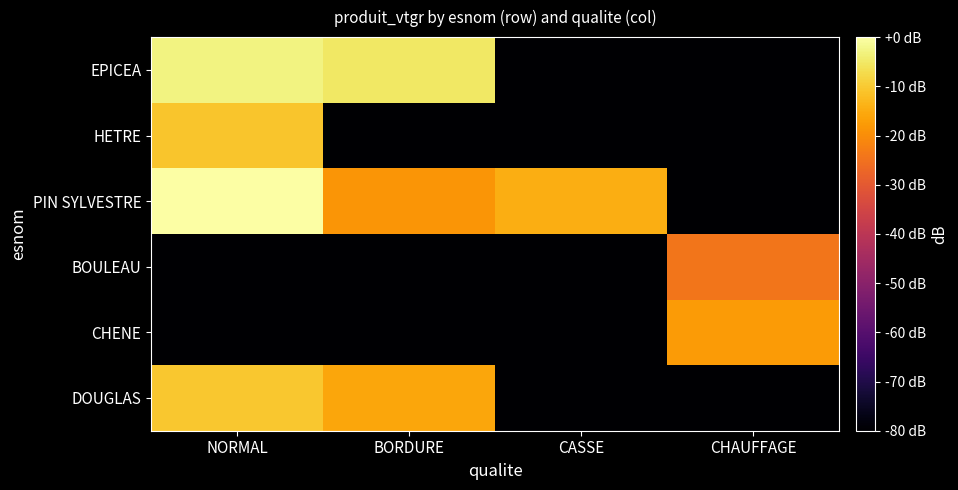

How many series are shown in this chart?

6